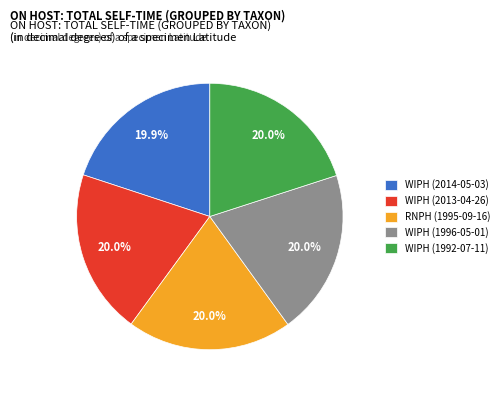

Approximately how many times larger is the value at WIPH (1996-05-01) compared to RNPH (1995-09-16)?

1.0